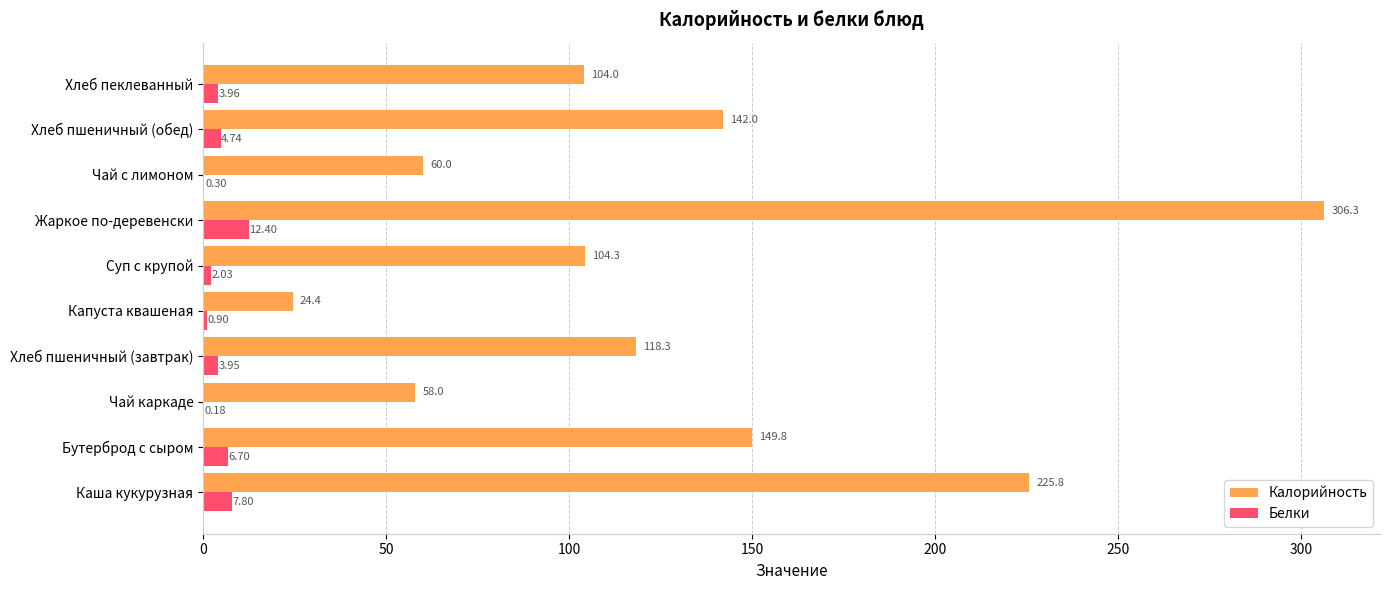

Between Чай каркаде and Хлеб пеклеванный, which series saw the biggest shift?

Калорийность